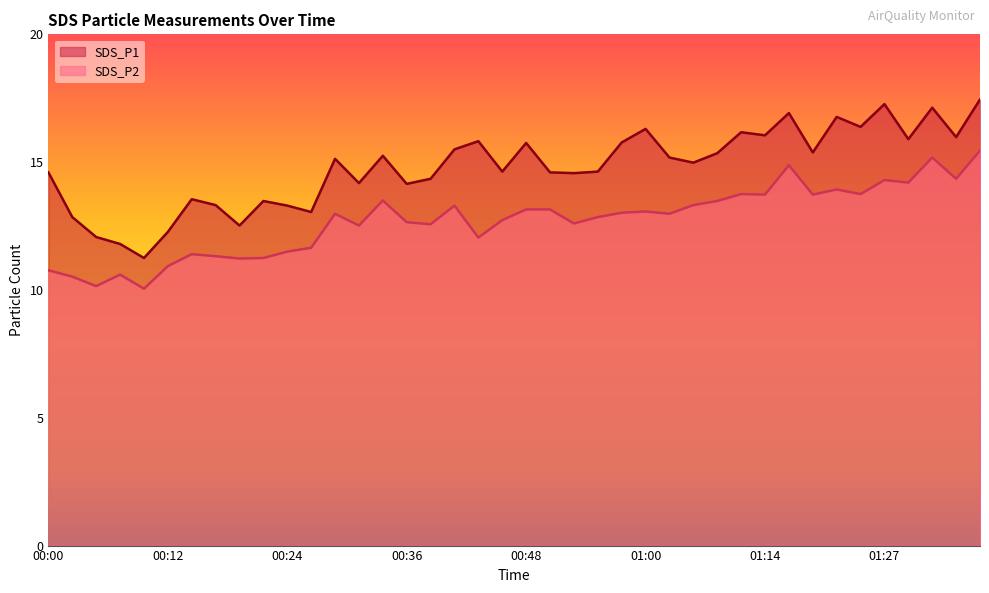

True or false: SDS_P2 has a value of 7.2 at 00:24.

False